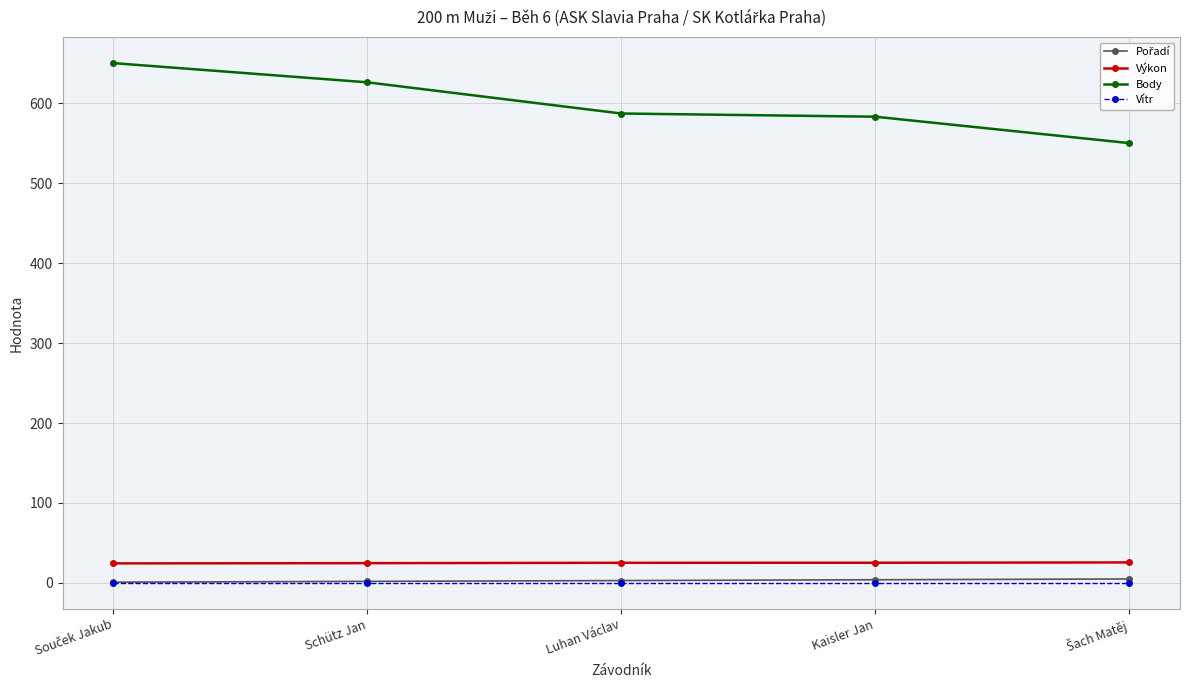

The Body series shows 958.7 at Schütz Jan. True or false?

False